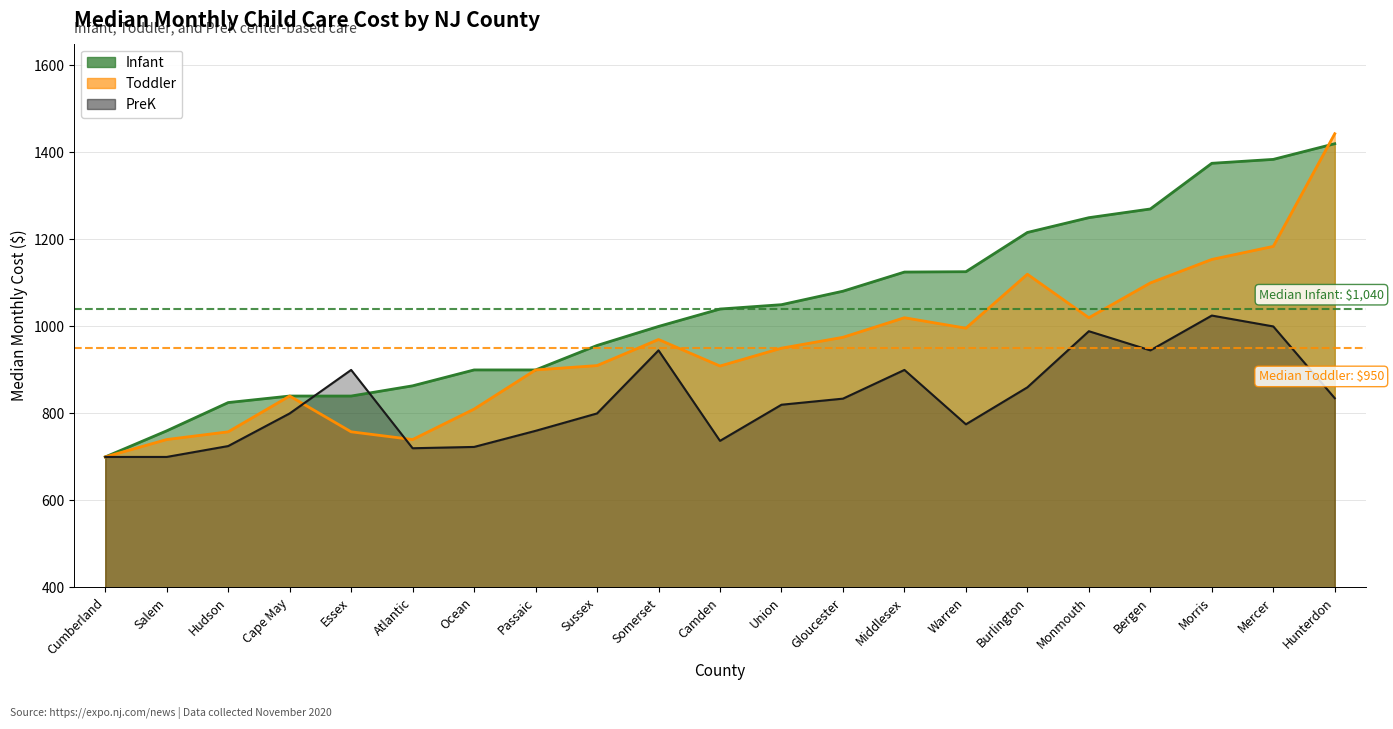

Reading left to right, transcribe all the data shown in this chart.

Infant: 700.0	760.0	825.0	840.0	840.0	863.5	900.0	900.0	956.2	1000.0	1040.0	1050.0	1081.0	1125.0	1125.8	1216.0	1250.0	1270.0	1375.0	1384.0	1420.0
Toddler: 700.0	740.0	757.8	840.0	757.8	740.0	810.0	900.0	910.0	970.0	909.0	950.0	975.0	1020.0	996.0	1120.0	1020.0	1100.0	1154.0	1184.0	1443.0
PreK: 700.0	700.0	725.0	800.0	900.0	720.0	723.0	760.0	800.0	945.0	737.0	820.0	834.0	900.0	775.0	860.0	989.0	945.0	1025.0	1000.0	835.0